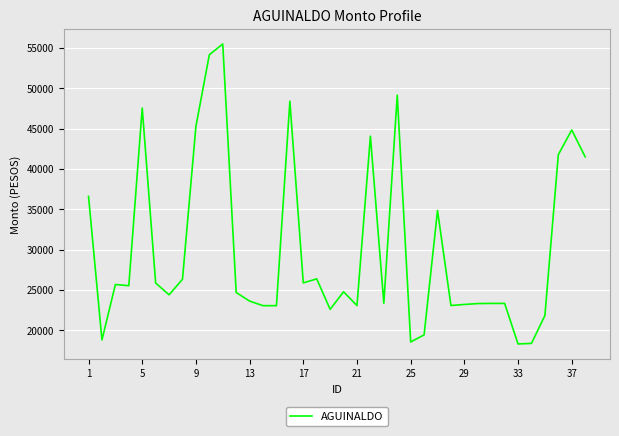

What is the greatest value displayed?

55498.6